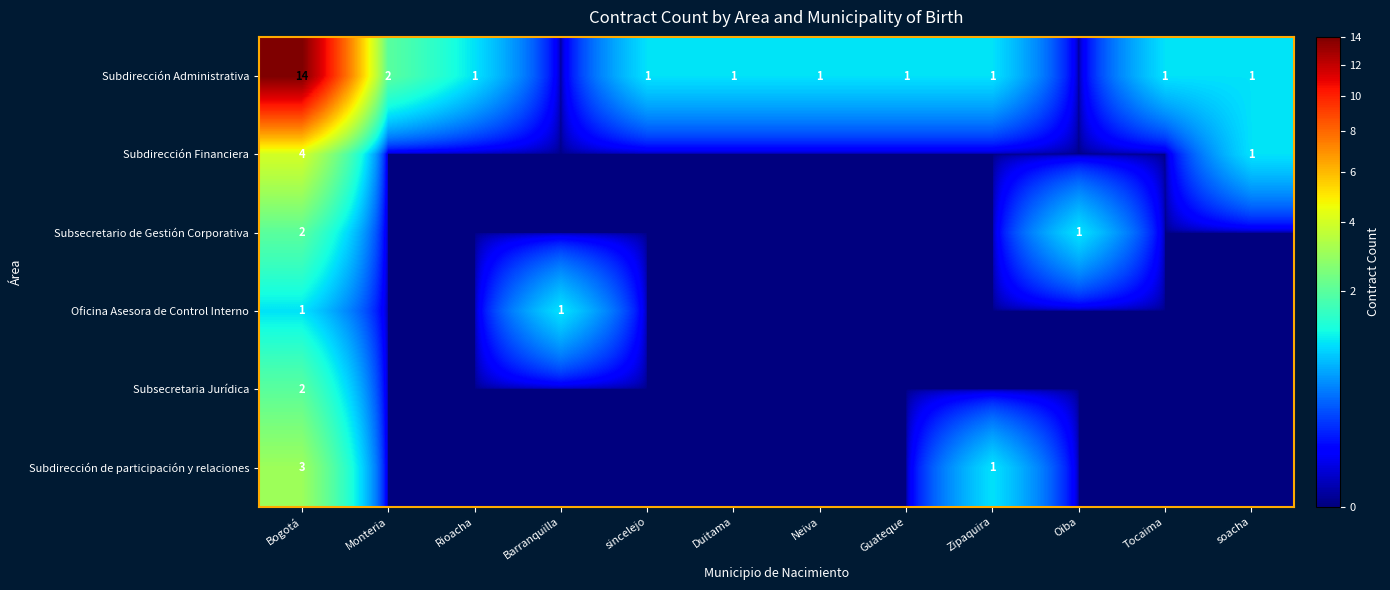

Which category has the lowest value in the Subdirección de participación y relaciones series?

Monteria